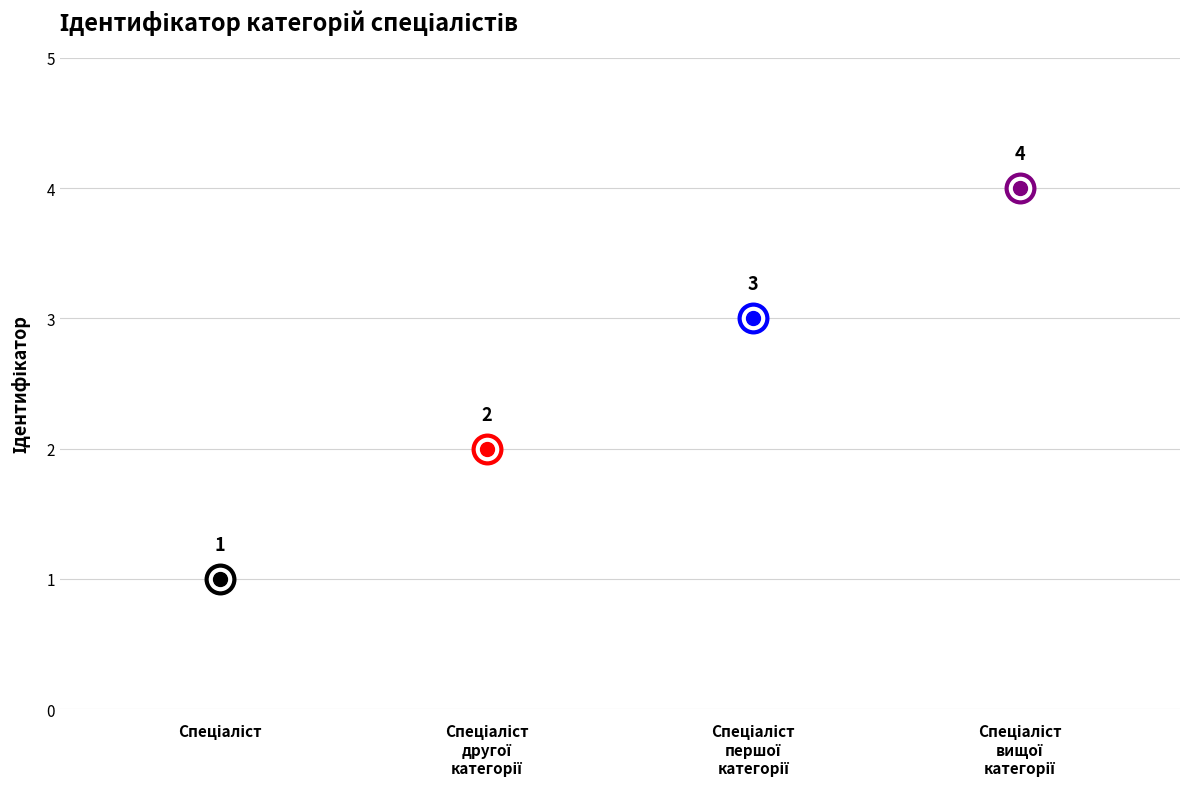

What is the ratio of the value at Спеціаліст другої категорії to the value at Спеціаліст першої категорії?

0.7